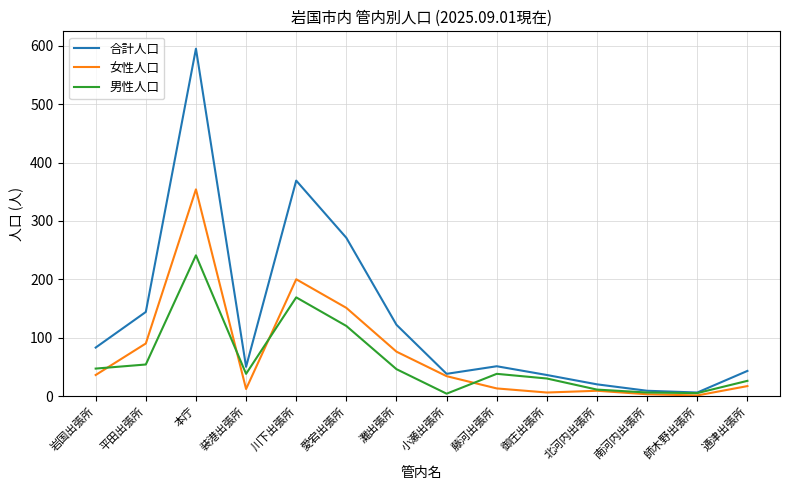

Which category has the highest value in the 女性人口 series?

本庁